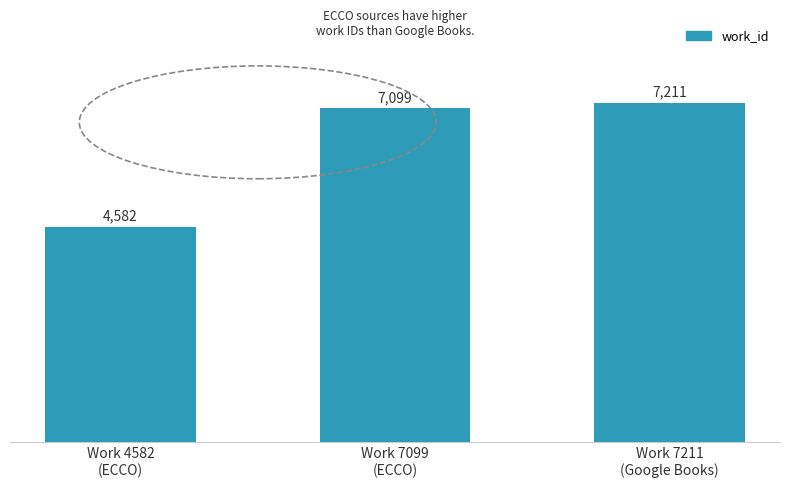

Reading left to right, transcribe all the data shown in this chart.

4582	7099	7211